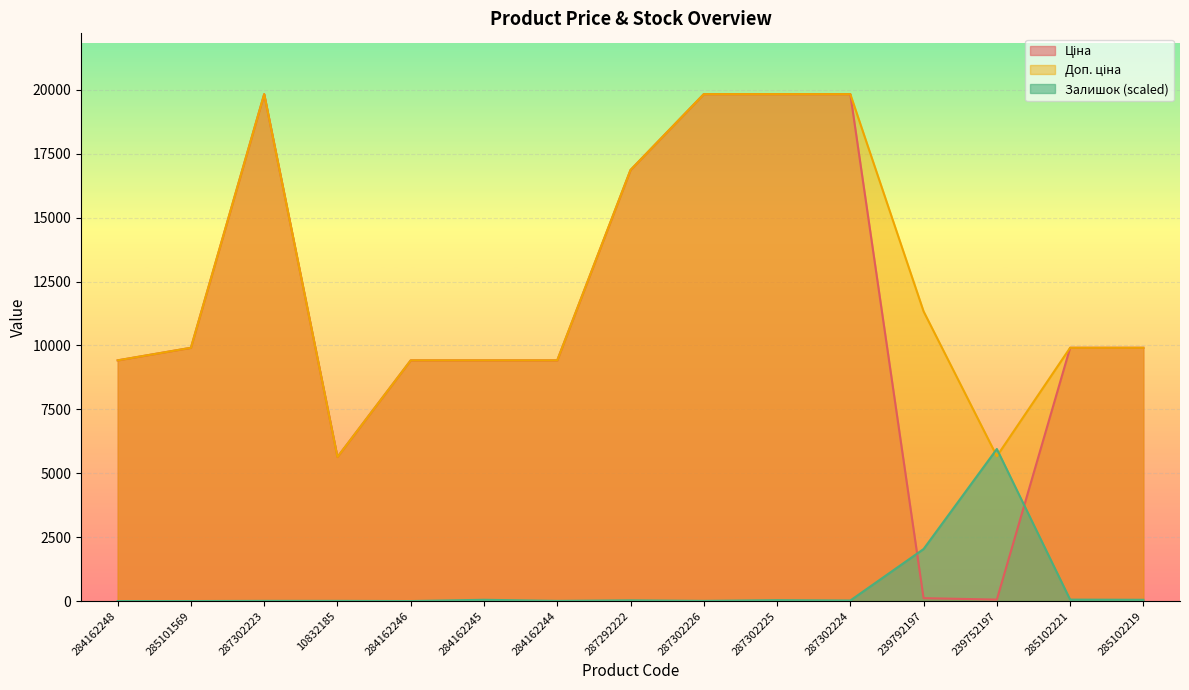

At how many categories does at least one series exceed 10626?

6